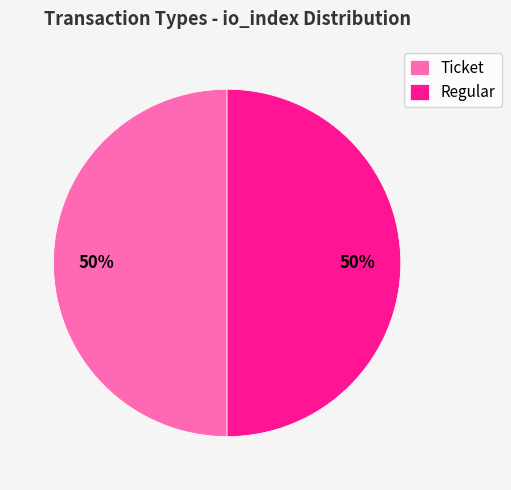

To the nearest percent, what is the combined percentage of Ticket and Regular?

100%